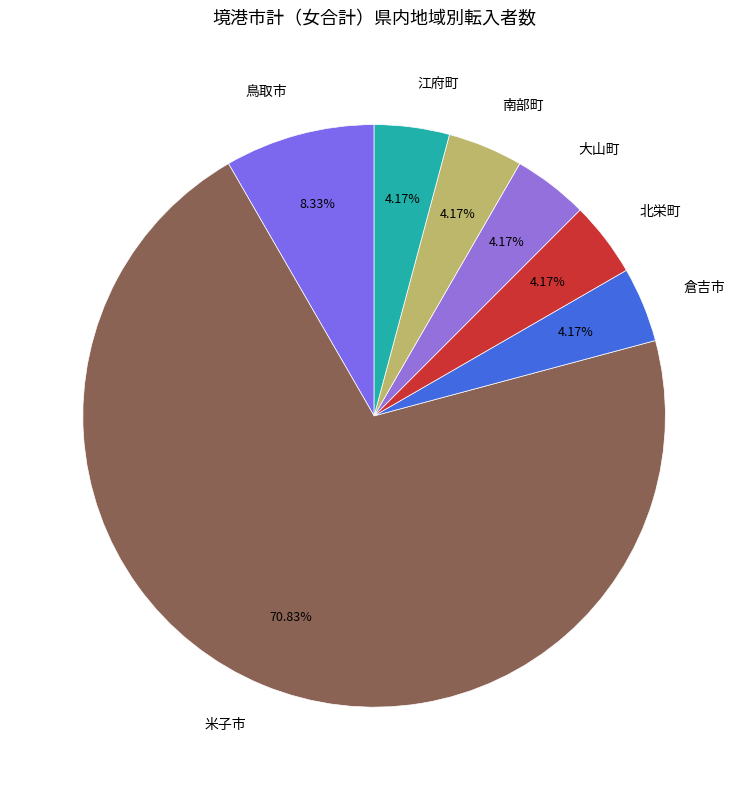

What is the largest slice in the pie chart?

米子市